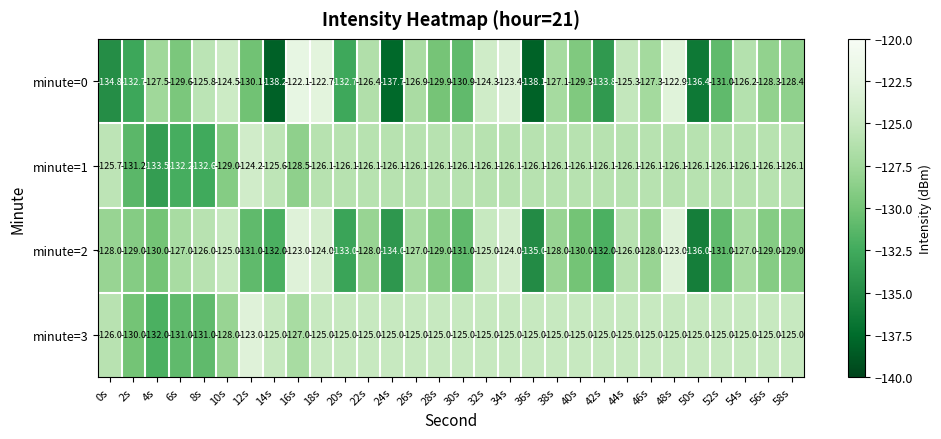

At which category does the chart reach its minimum across all series?

14s